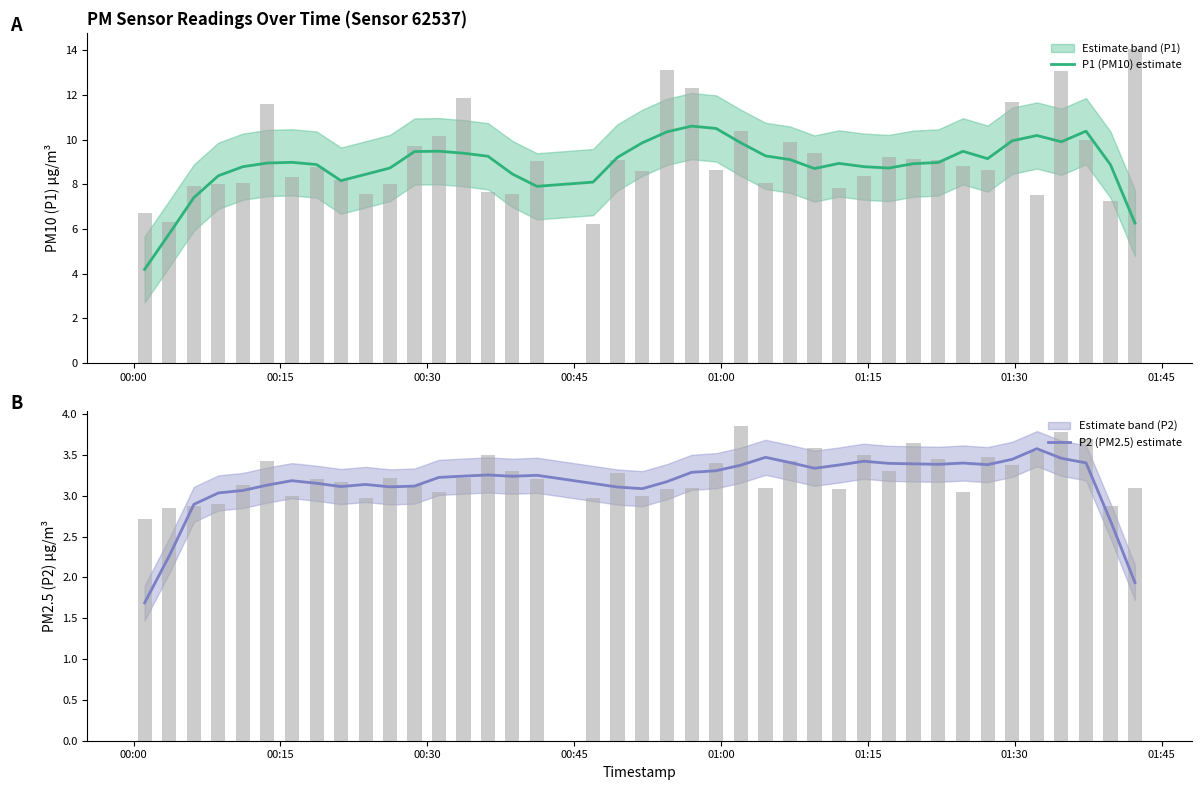

What is the difference between the maximum and second lowest values in the P1 (PM10) estimate series?

4.8